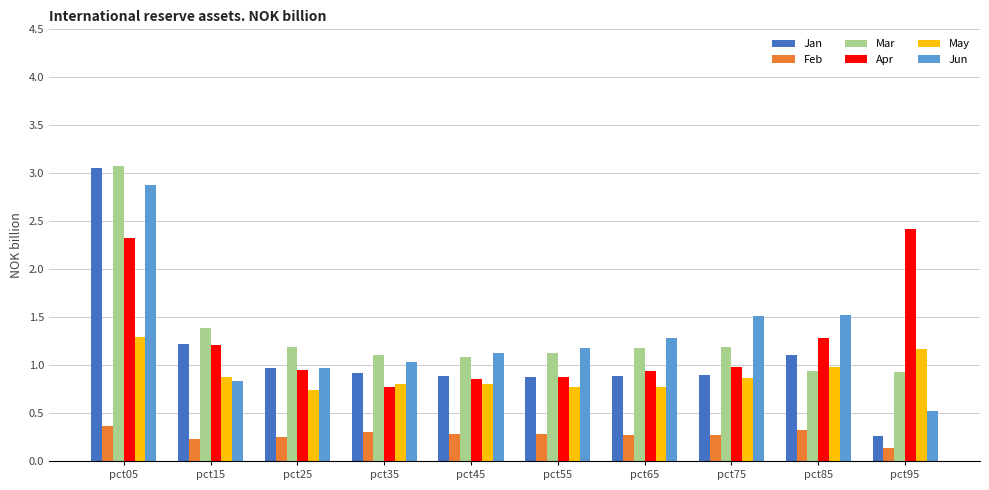

What is the approximate value of Jan at pct05?

3.1